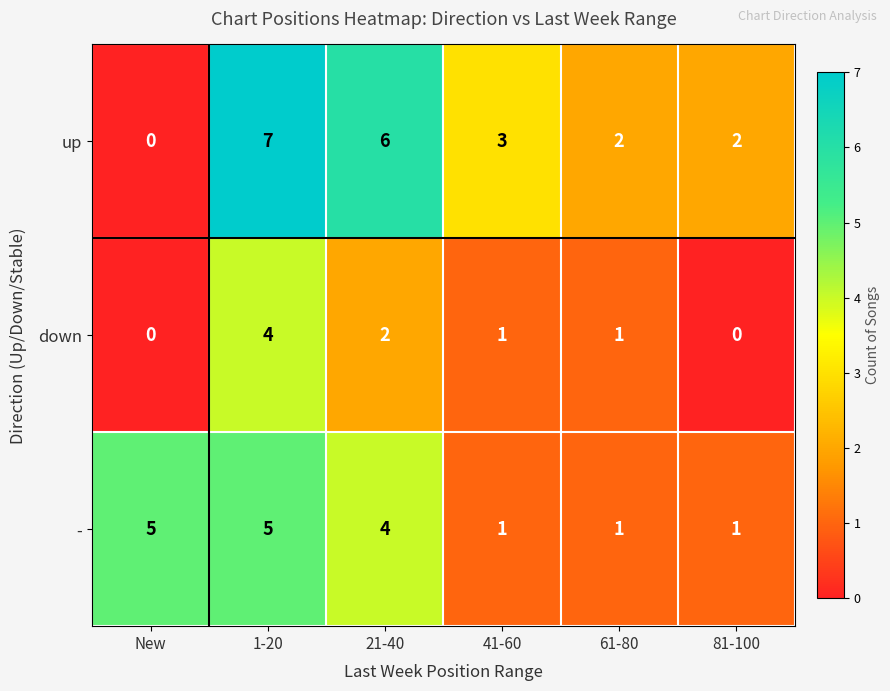

At which category is the sum across all series the highest?

1-20